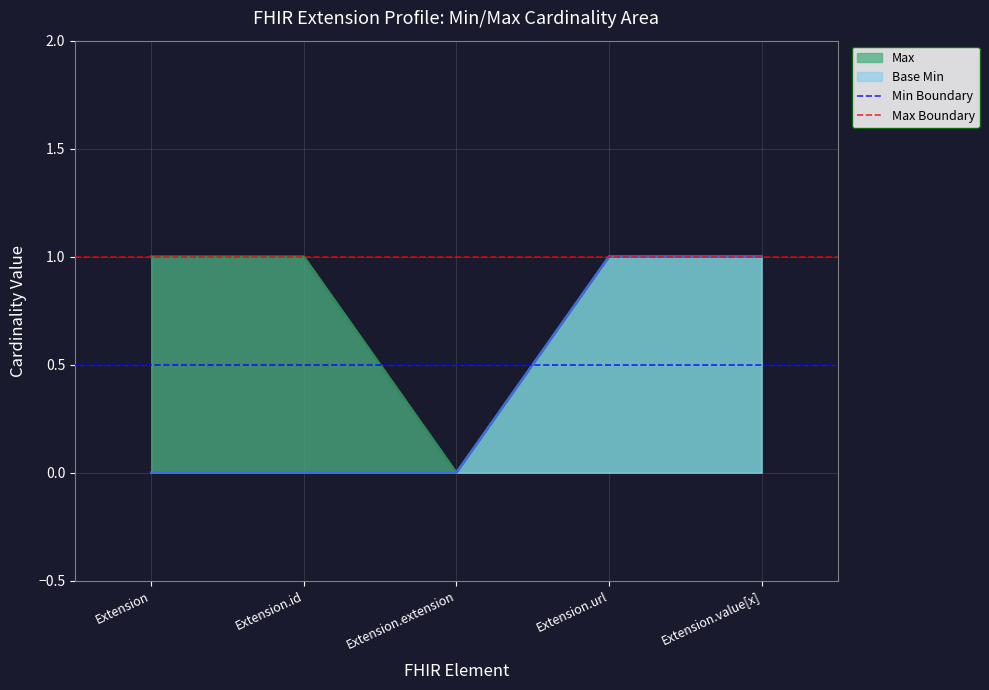

What is the maximum value shown in the chart?

1.0